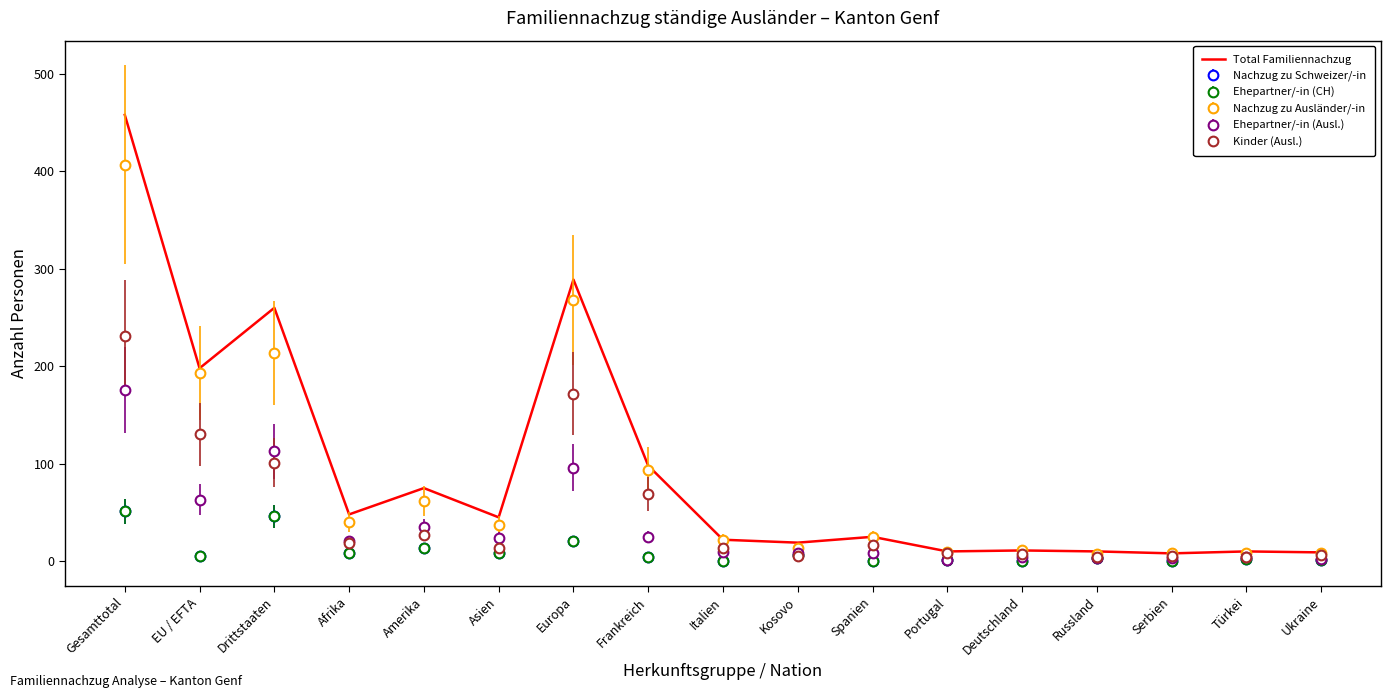

What is the label of the 6th point from the left?

Asien